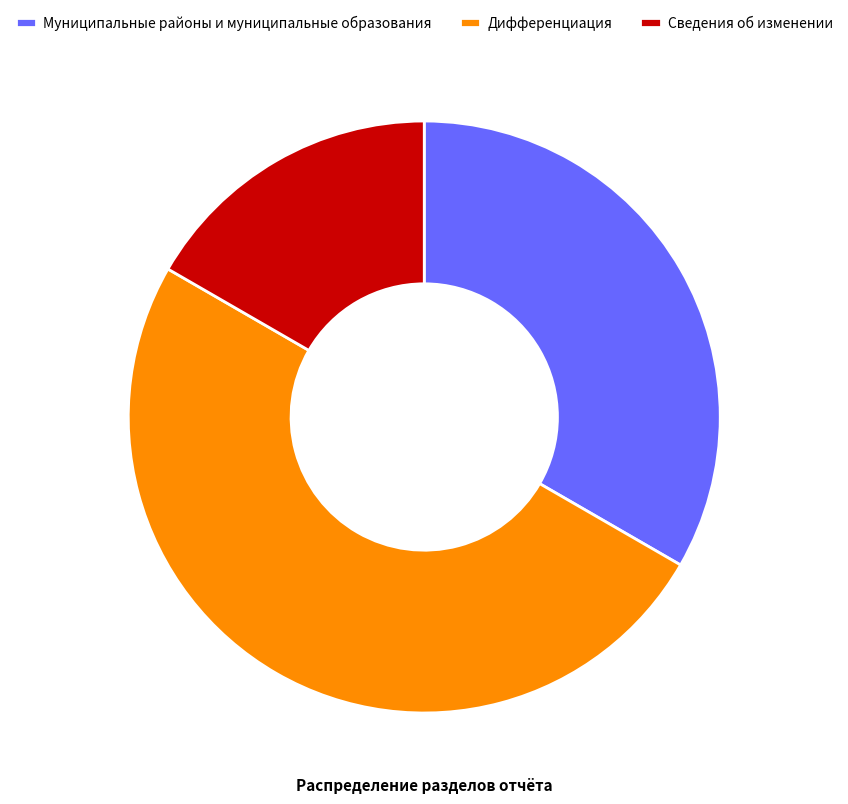

Which slice is the largest?

Дифференциация